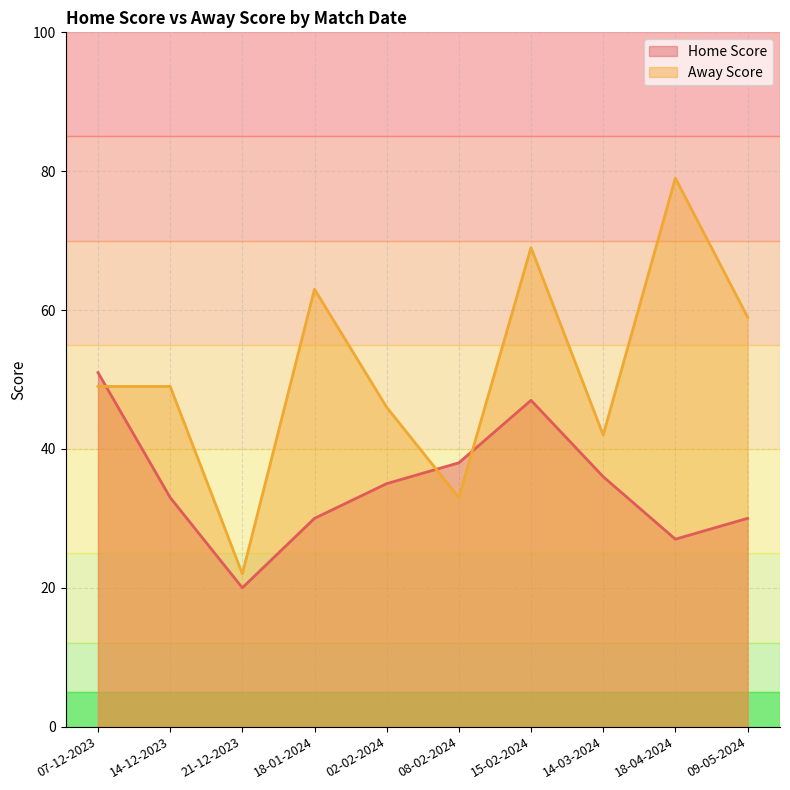

How many values in the Home Score series are below 35?

5